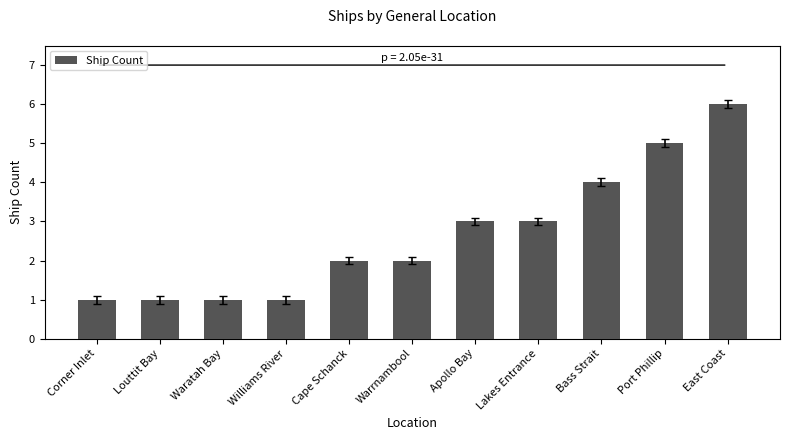

Count the values in the range 1 to 4.

9